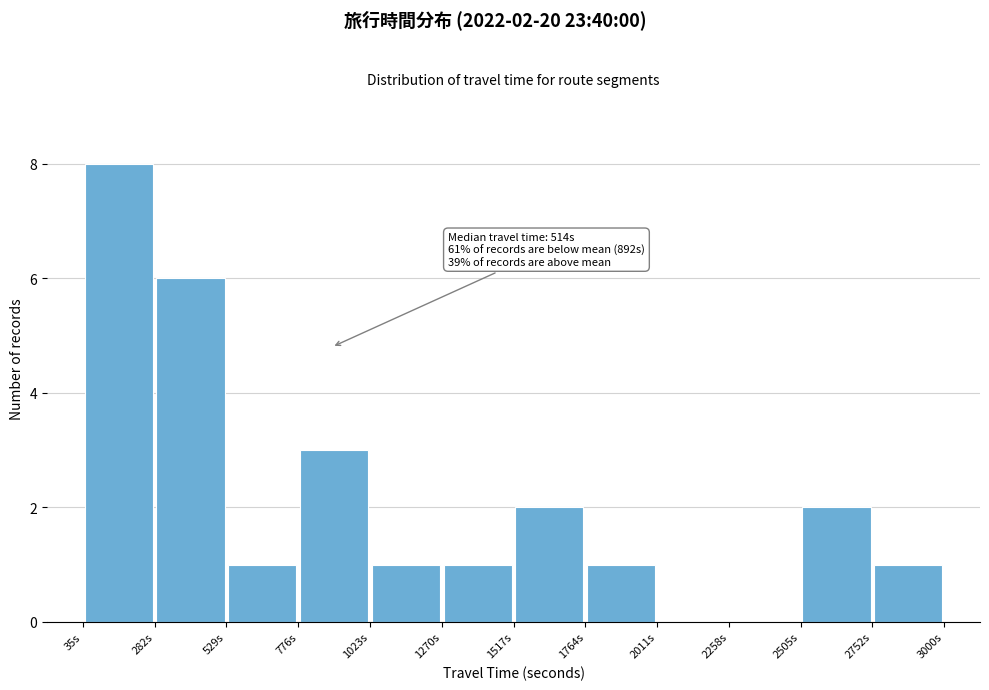

Which range on the x-axis has the tallest bar?

50 to 300